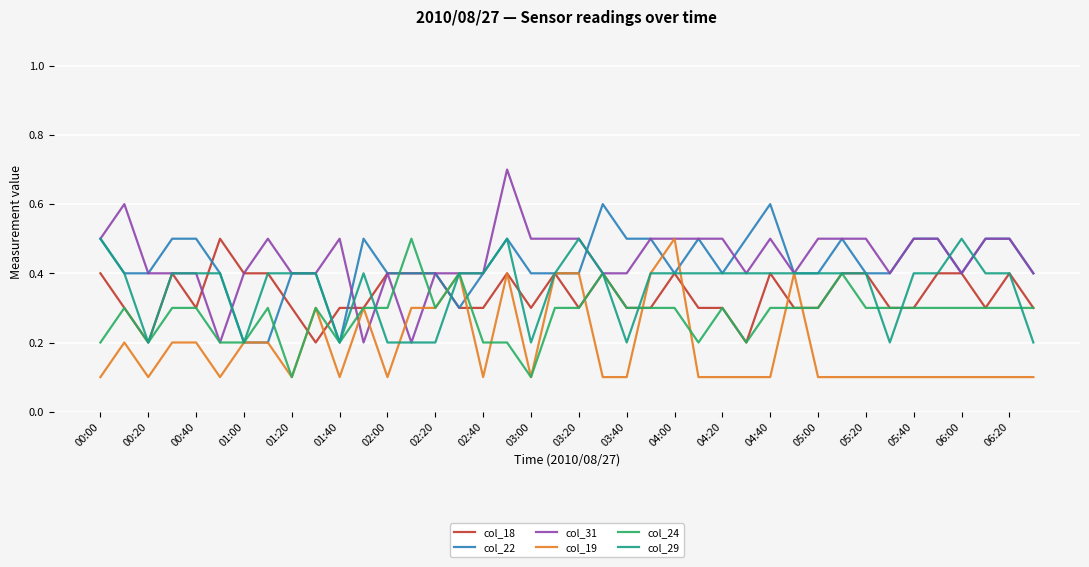

What is the maximum value shown in the chart?

0.7